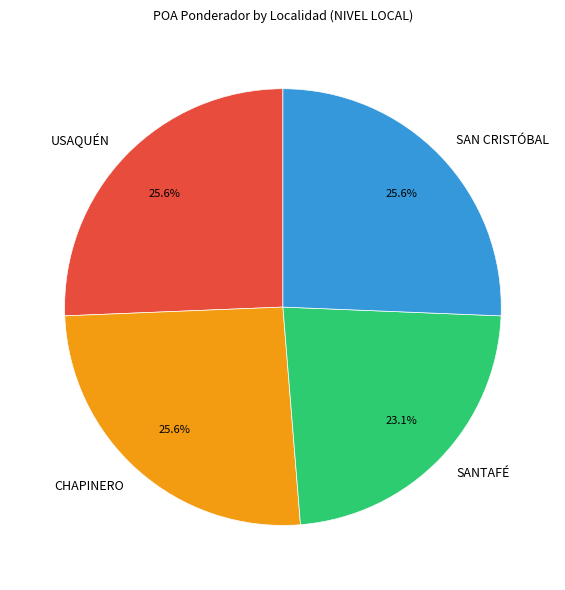

Which category has the smallest portion of the pie?

SANTAFÉ